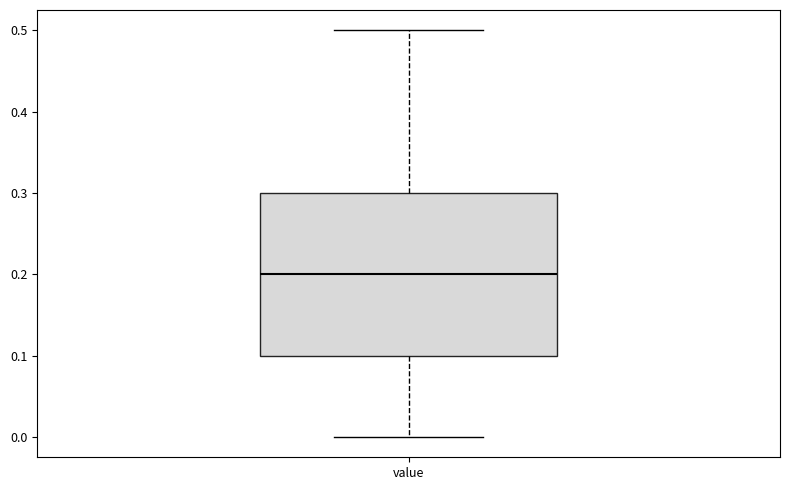

Read this box plot against the y-axis: the position of the median line, the range covered by the box, and the ends of both whiskers. The values are not printed on the chart, so give them approximately, as read against the axis.

median 0.2, box 0.1 to 0.3, whiskers 0.0 to 0.5